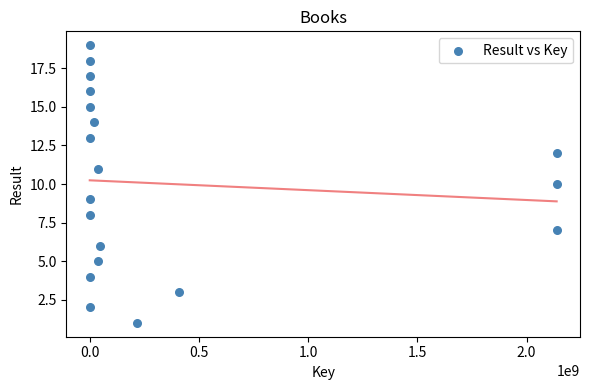

What is the range of Y values (max minus min)?

18